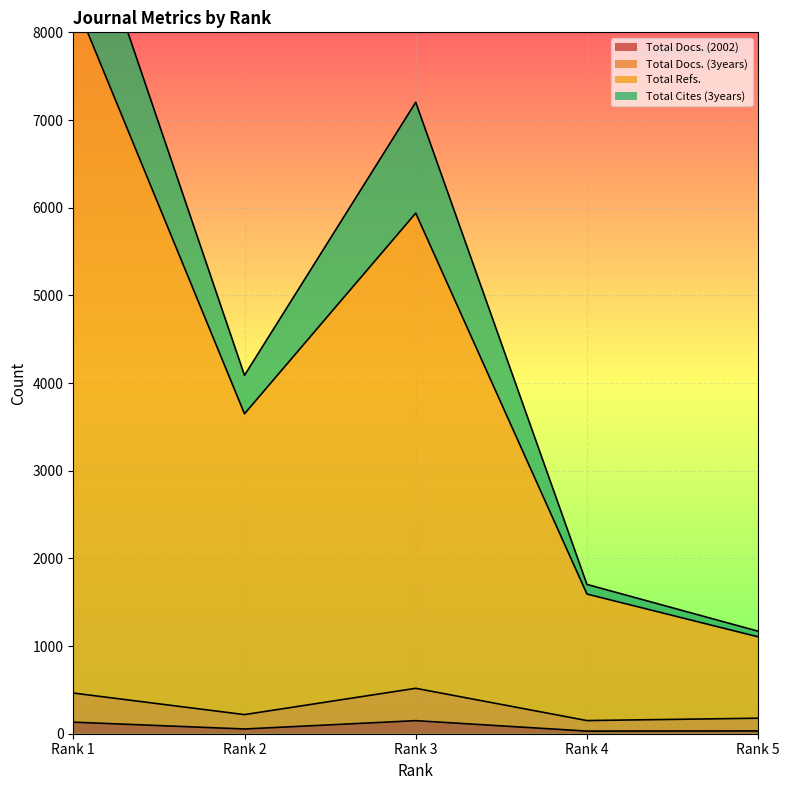

What is the sum of the Total Cites (3years) values at Rank 5 and Rank 1?

10999